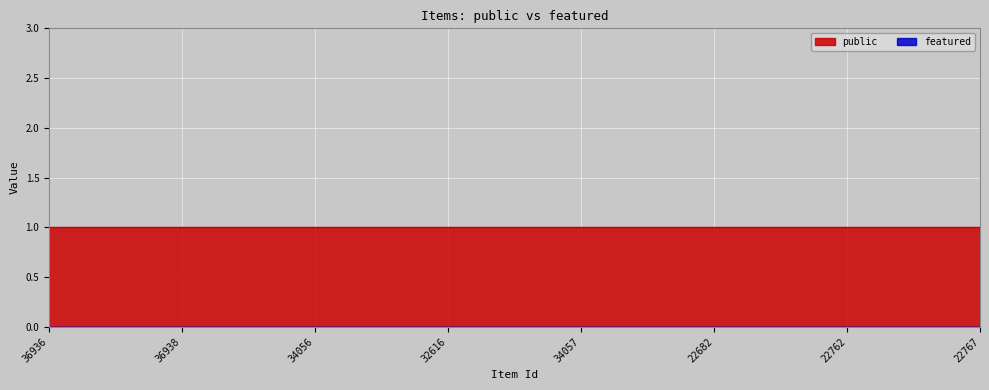

At which label does public reach its minimum?

36936